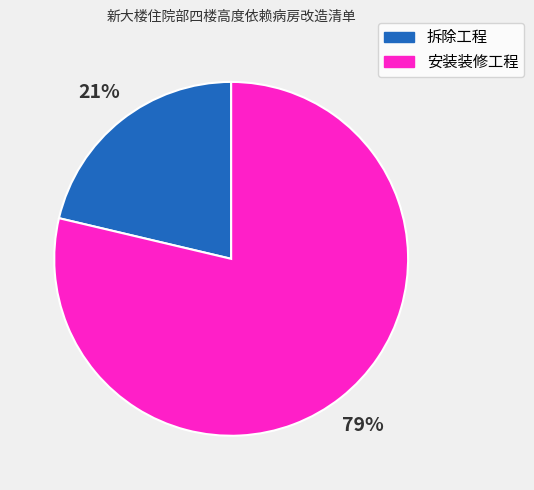

What is the ratio of the value at 拆除工程 to the value at 安装装修工程?

0.3